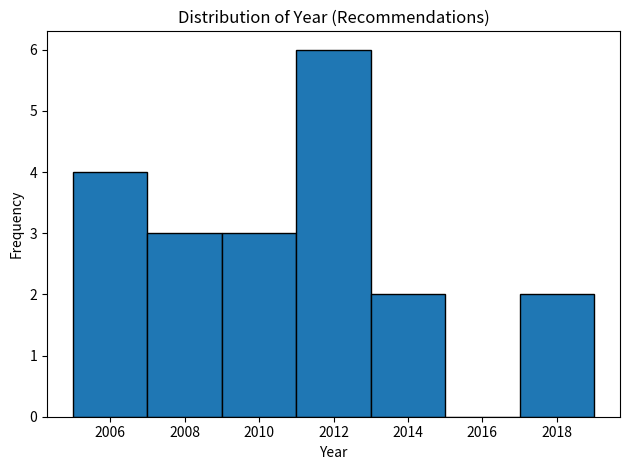

How tall is the bar that spans 2005 to 2007 on the x-axis? The values are not printed on the chart, so give them approximately, as read against the axis.

4